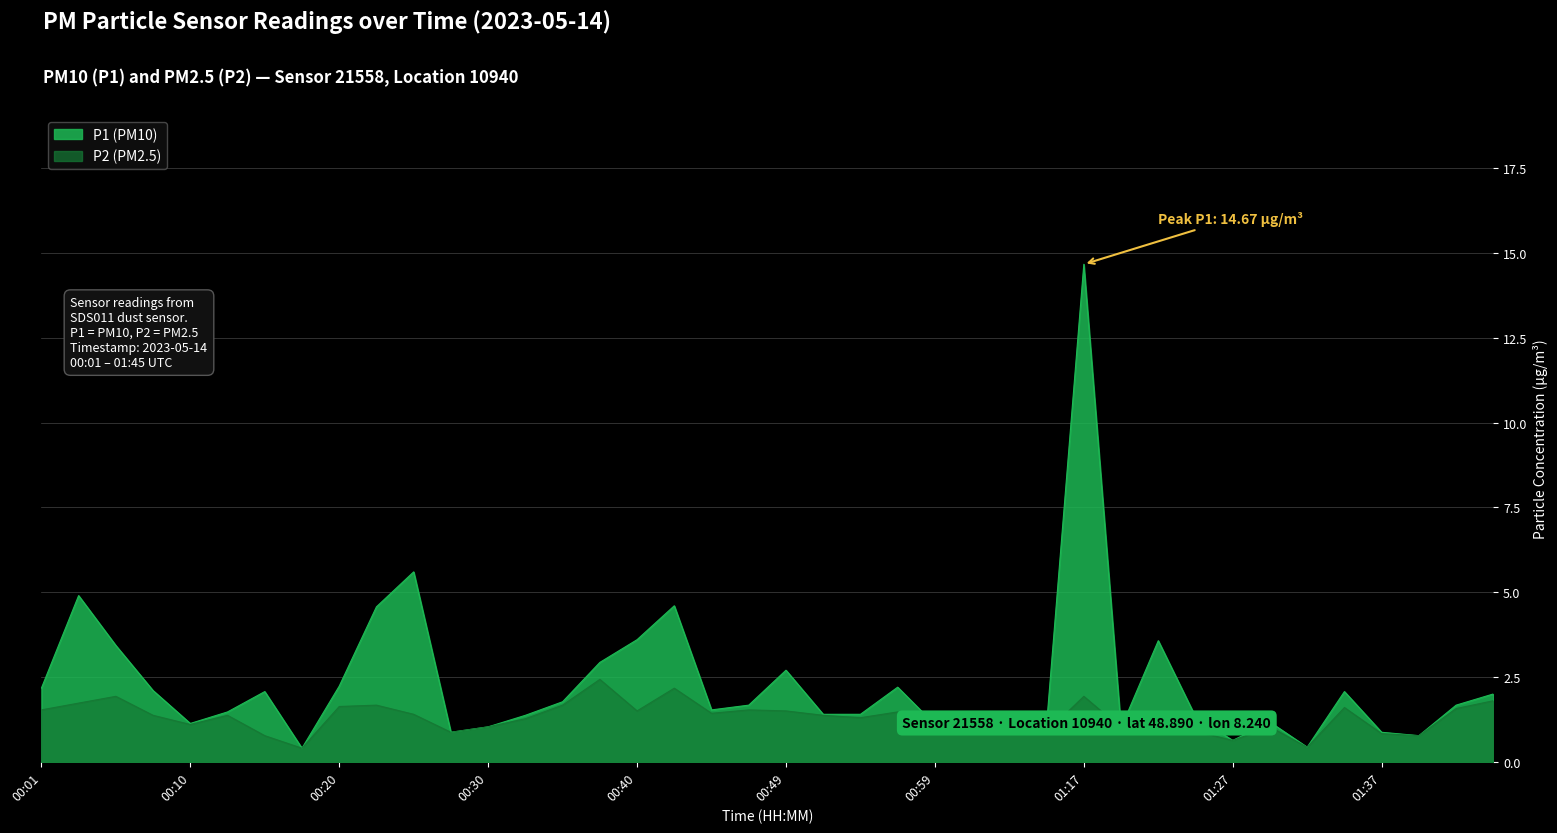

What is the value of the P1 point at the 3rd from the left?

3.4